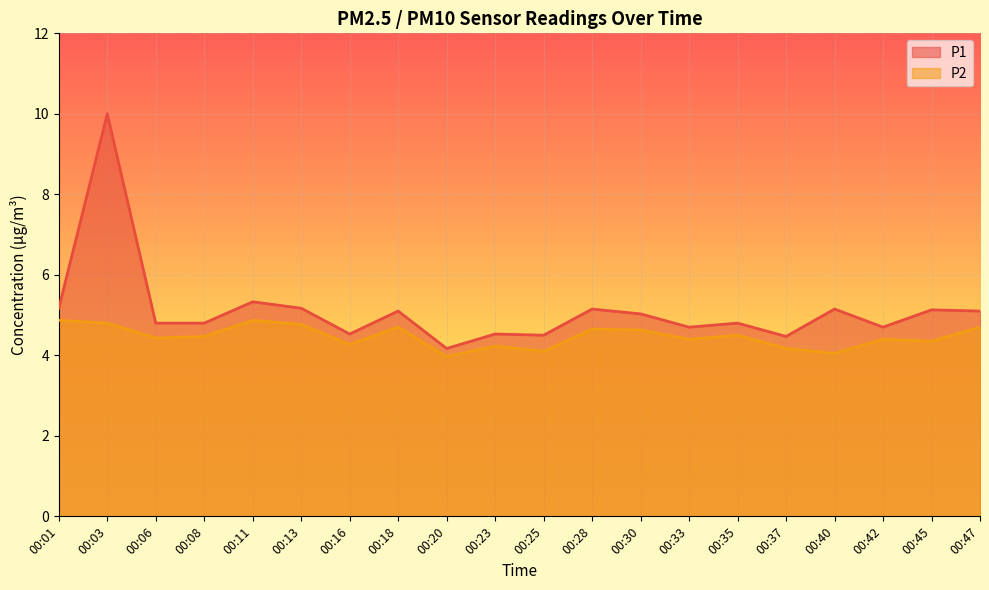

What is the maximum value shown in the chart?

10.0